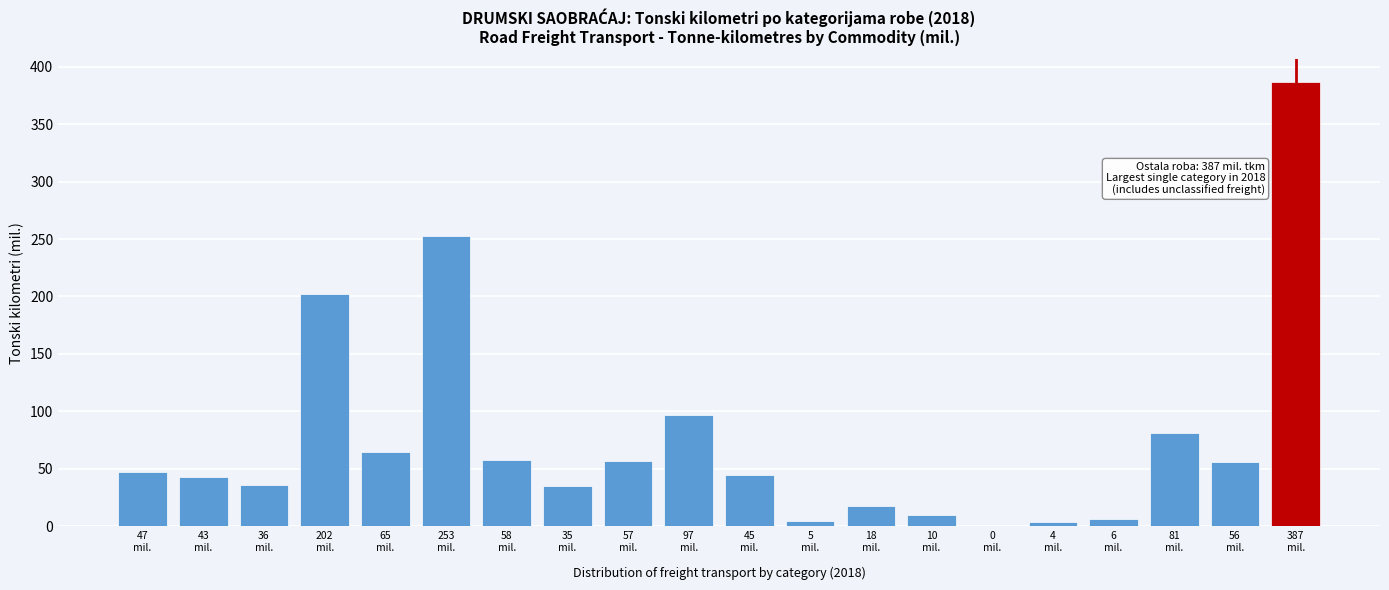

What is the maximum value shown in the chart?

387